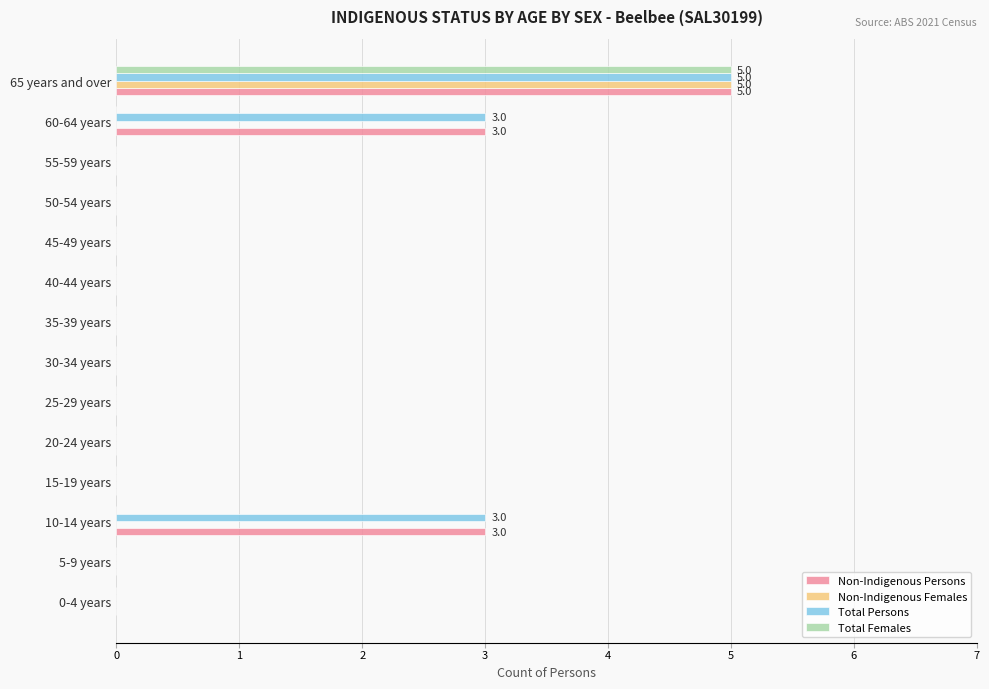

At which category is the sum across all series the highest?

65 years and over